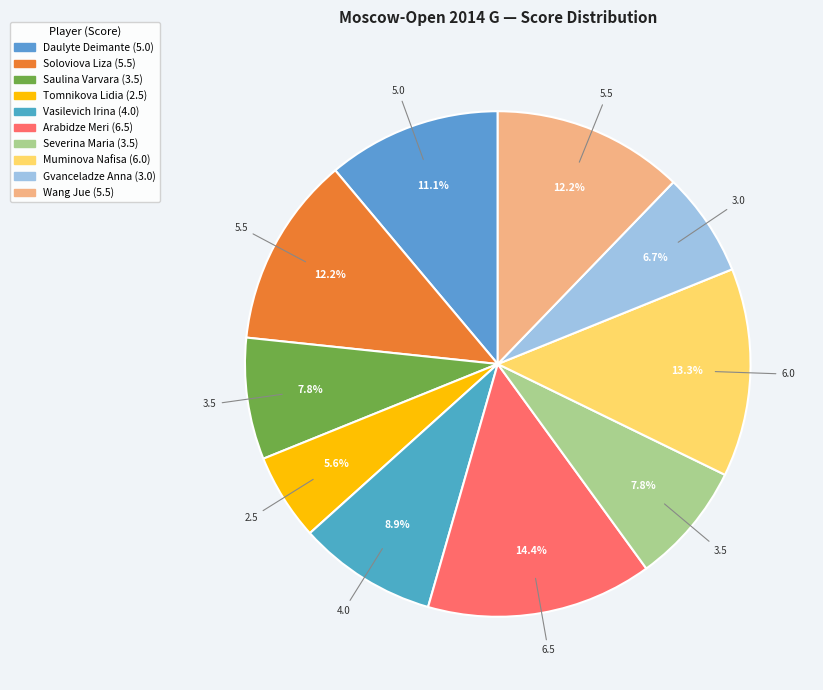

What is the smallest slice in the pie chart?

Tomnikova Lidia